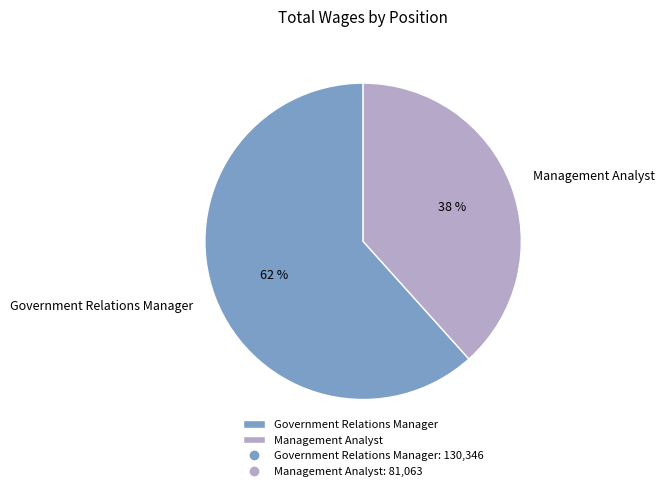

Is Government Relations Manager the majority of the pie?

Yes